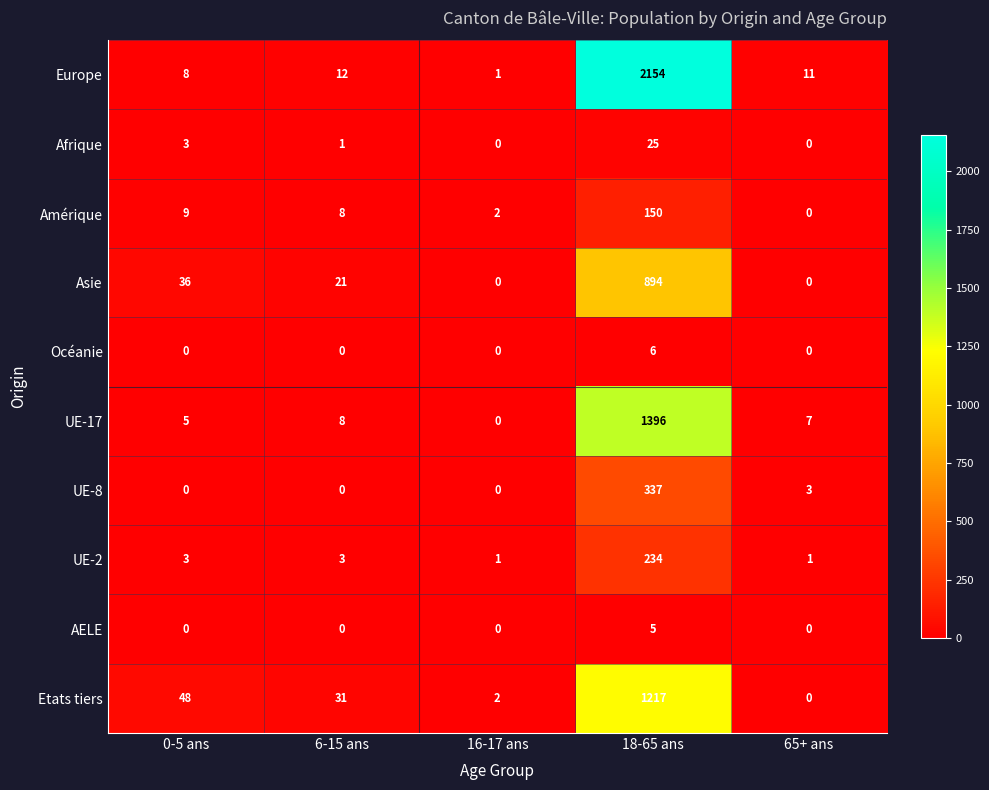

Which series has the largest total across all categories?

Europe